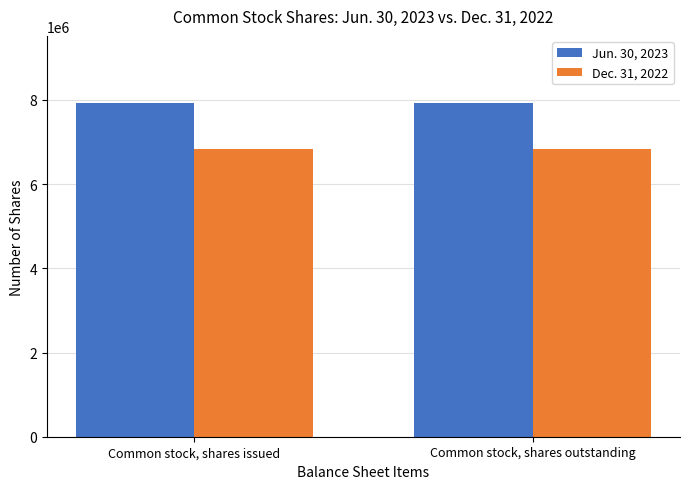

What is the average value of the Jun. 30, 2023 series?

7935665